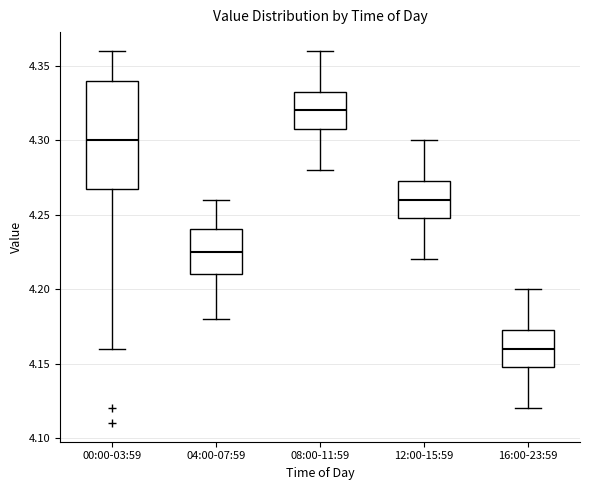

Reading left to right, transcribe this box plot: for each box, give where its median line is, the range the box spans, and where its two whiskers end, as read against the y-axis. The values are not printed on the chart, so give them approximately, as read against the axis.

00:00-03:59: median 4.300, box 4.270 to 4.340, whiskers 4.160 to 4.360
04:00-07:59: median 4.225, box 4.210 to 4.240, whiskers 4.180 to 4.260
08:00-11:59: median 4.320, box 4.310 to 4.335, whiskers 4.280 to 4.360
12:00-15:59: median 4.260, box 4.250 to 4.275, whiskers 4.220 to 4.300
16:00-23:59: median 4.160, box 4.150 to 4.175, whiskers 4.120 to 4.200